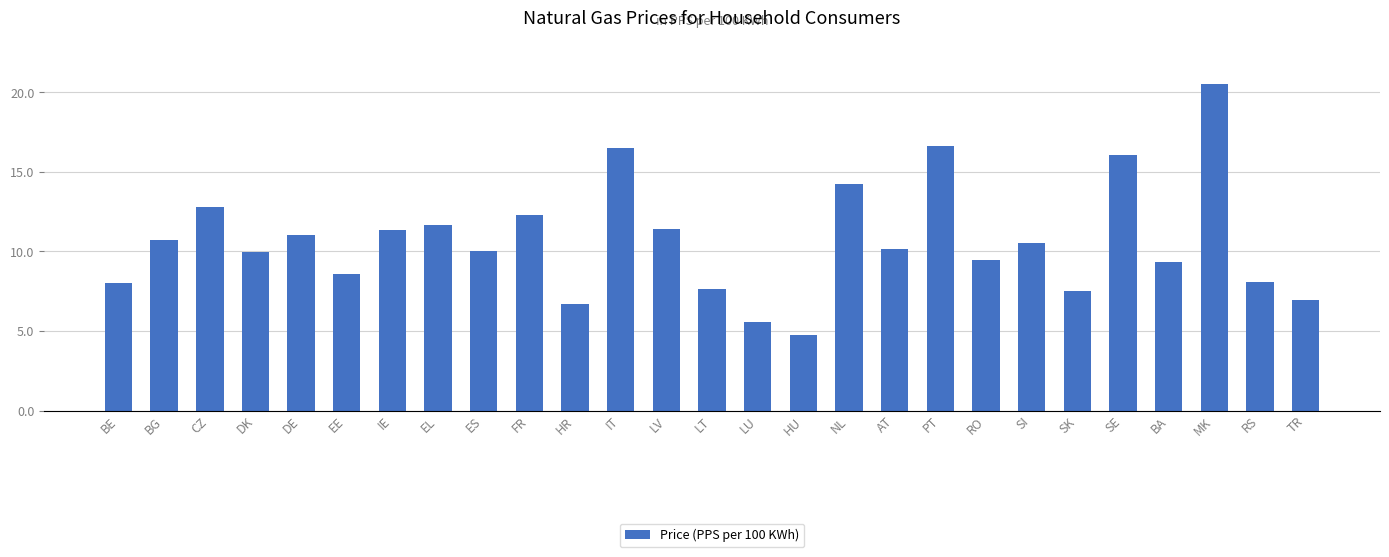

What is the difference between the second highest and second lowest values?

11.0